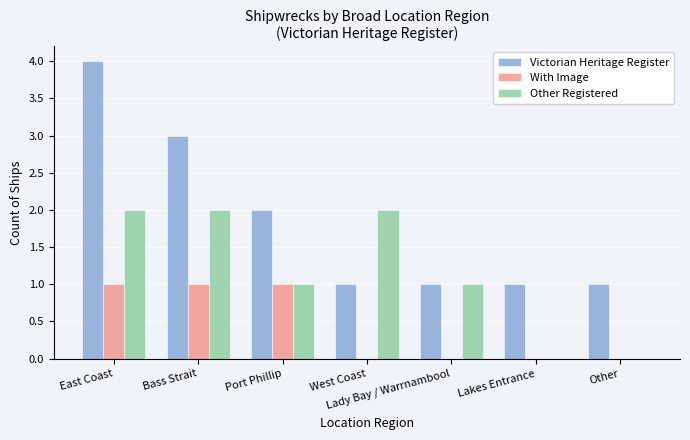

Reading right to left, extract all data points from this chart.

Victorian Heritage Register: 1	1	1	1	2	3	4
With Image: 0	0	0	0	1	1	1
Other Registered: 0	0	1	2	1	2	2